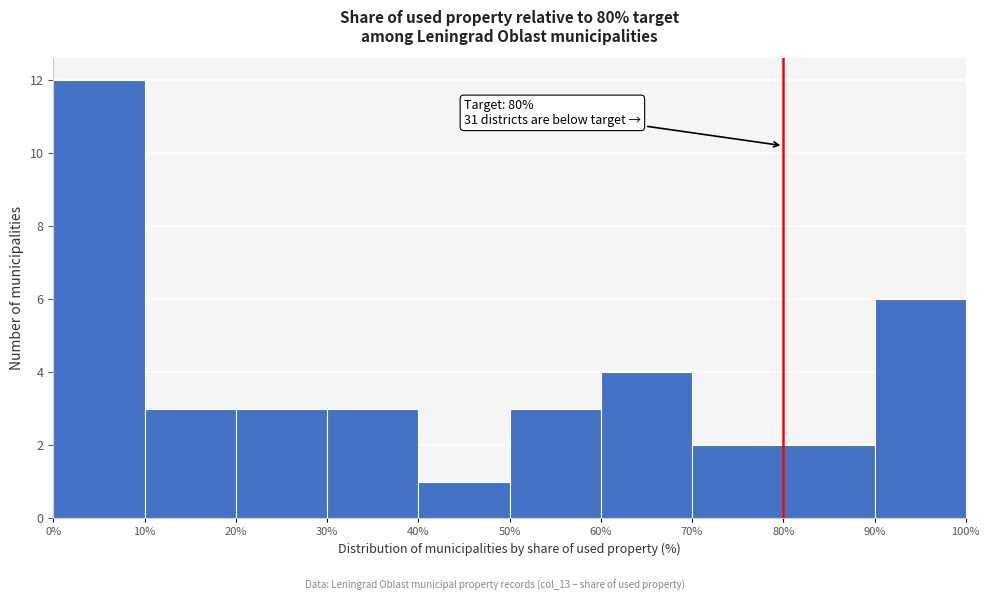

Which range on the x-axis has the tallest bar?

0% to 10%